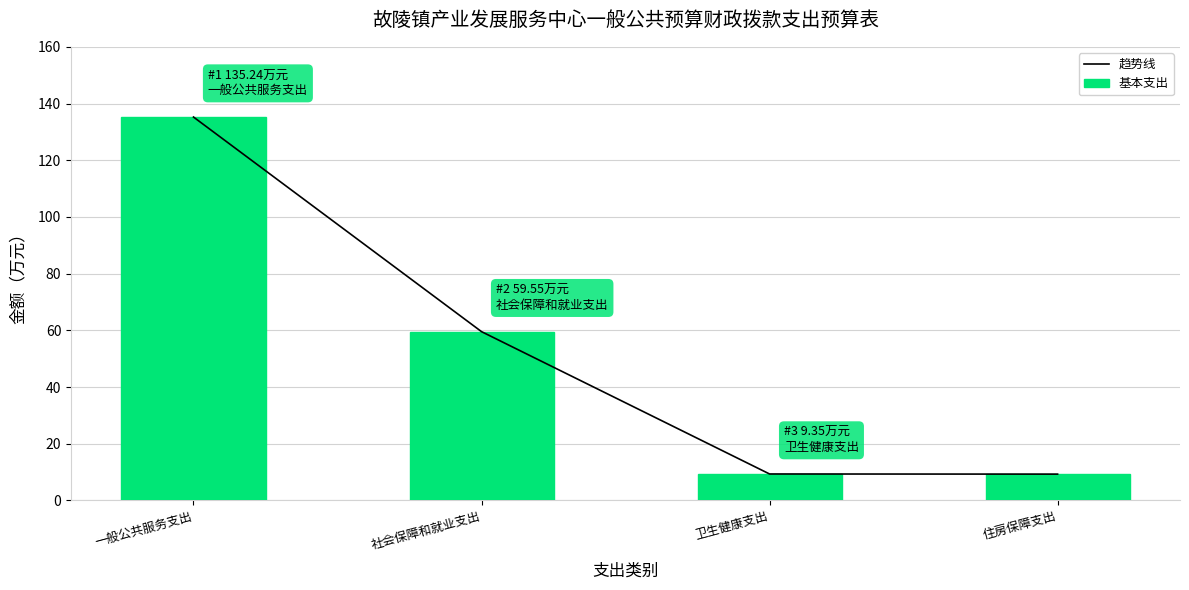

What are all the series names shown in the legend?

趋势线, 基本支出